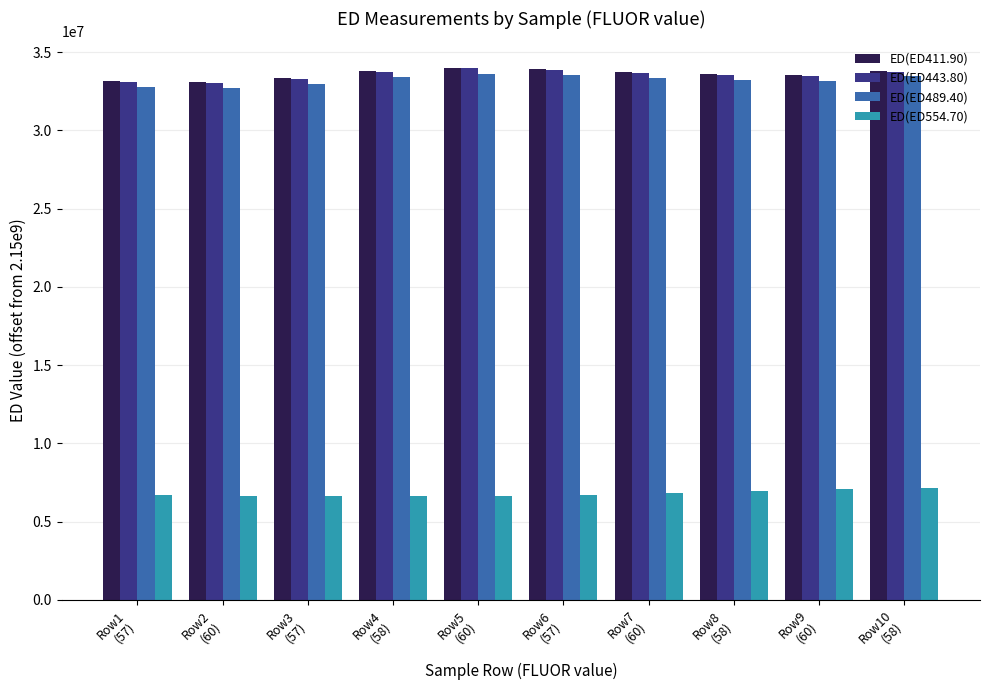

At how many categories does at least one series exceed 8268816?

10